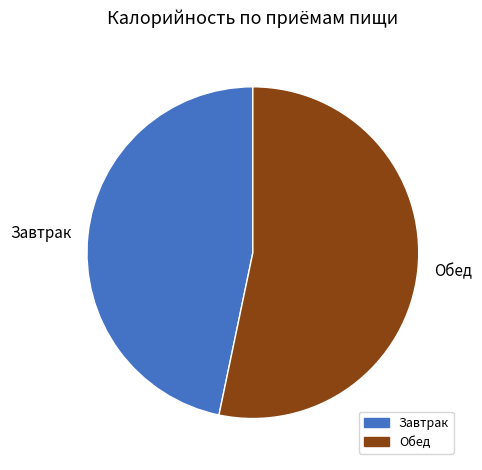

Between Обед and Завтрак, which is larger?

Обед